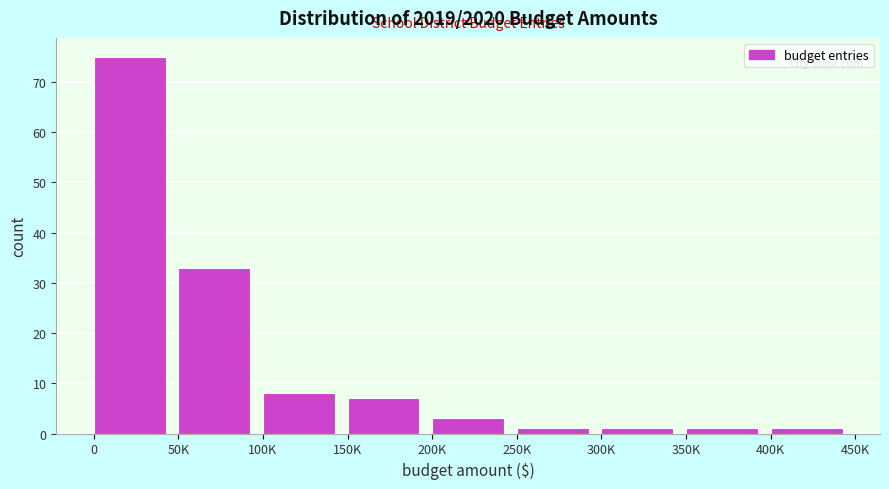

Reading left to right, extract all data points from this chart.

0=75	50K=33	100K=8	150K=7	200K=3	250K=1	300K=1	350K=1	400K=1